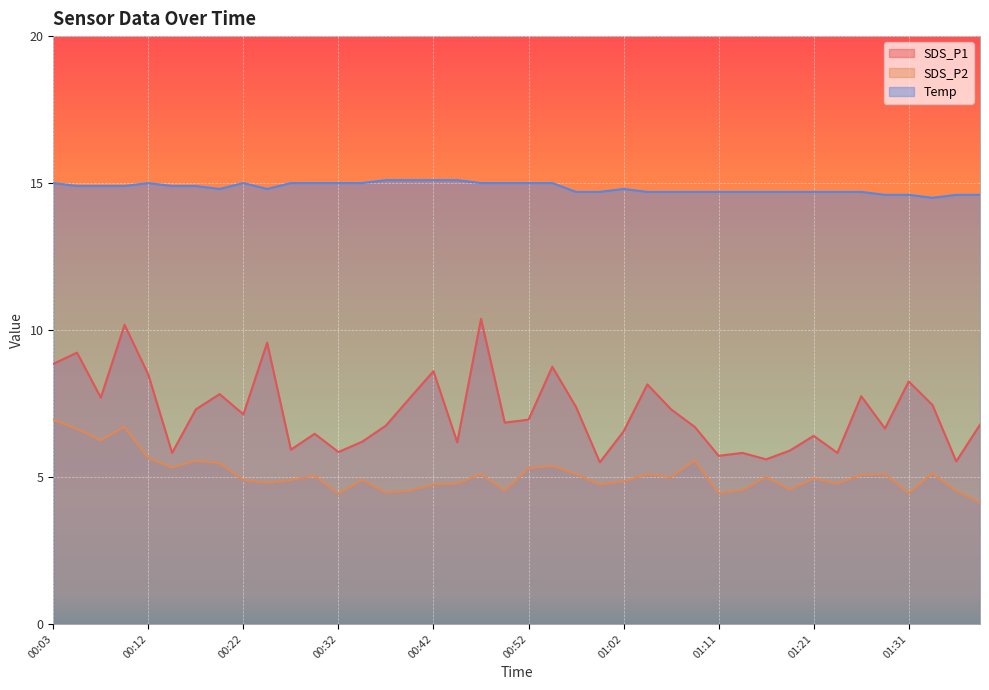

What is the total value across all series at 00:20?

28.1